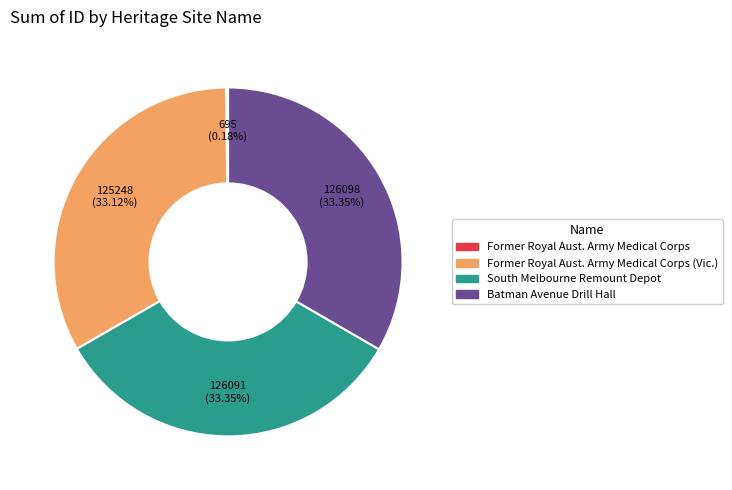

Is there a majority slice in this chart?

No